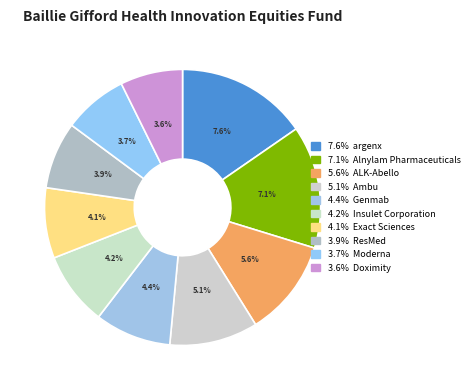

Which category has the smallest portion of the pie?

Doximity